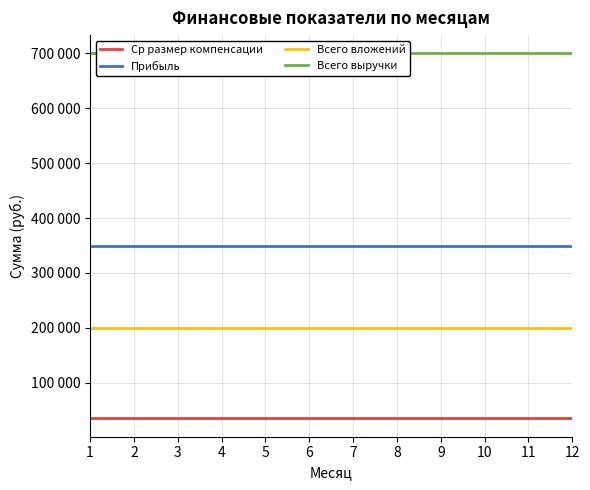

At which category does the chart reach its minimum across all series?

1